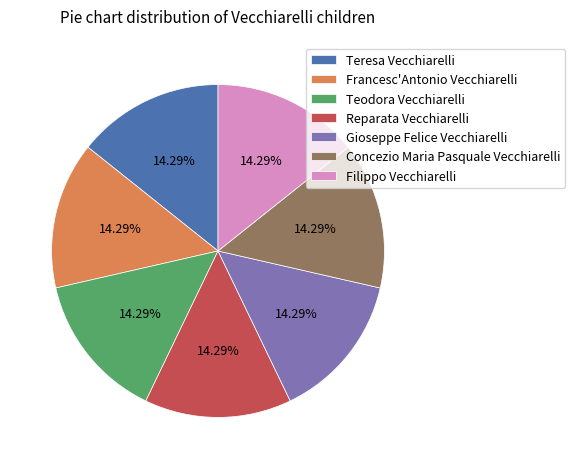

Count the number of slices in the pie.

7